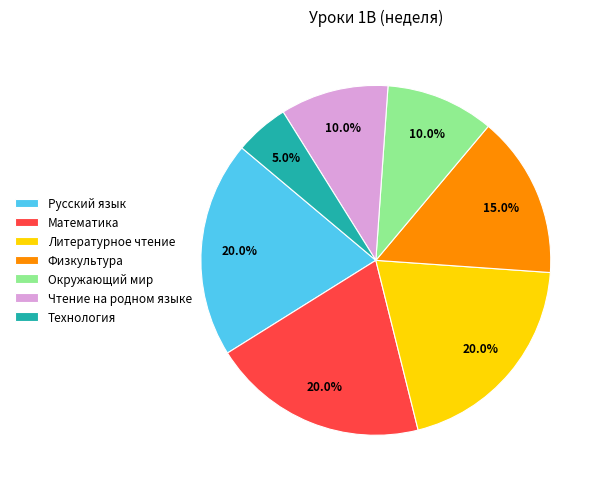

What percentage is the Физкультура slice, to the nearest percent?

15%